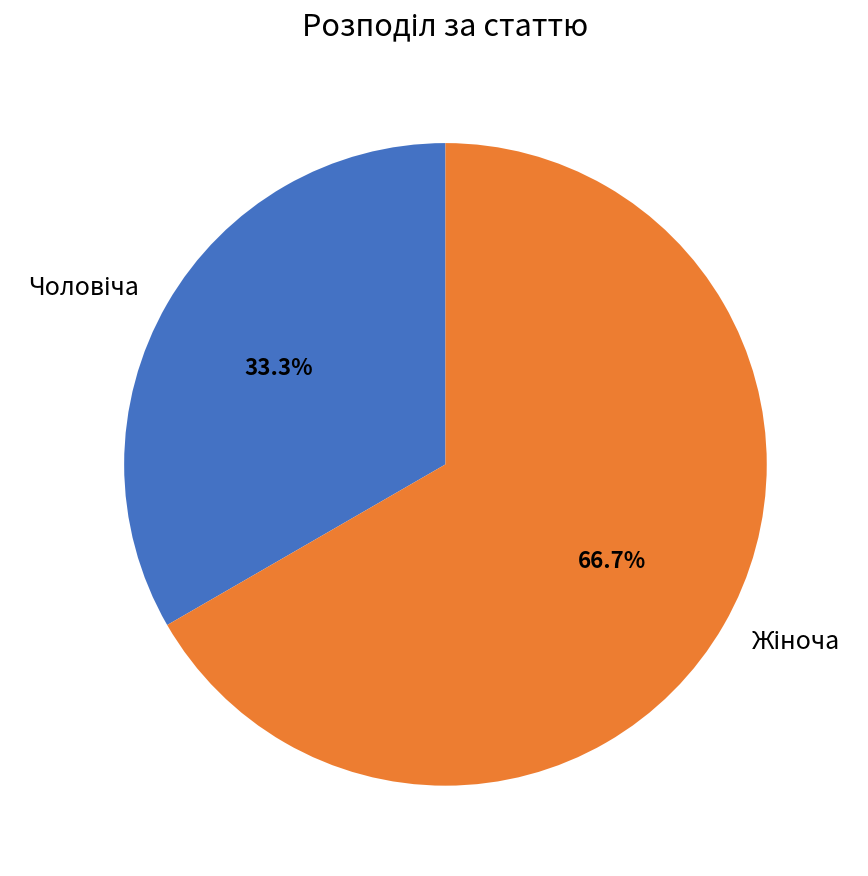

Does any single category account for the majority?

Yes